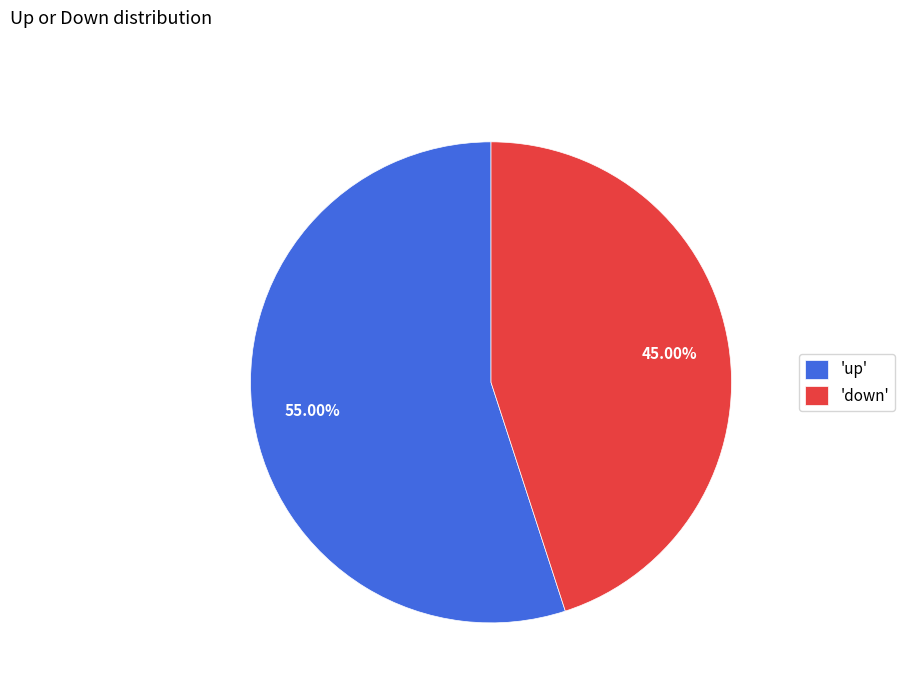

Which slice represents more than half of the pie?

'up'